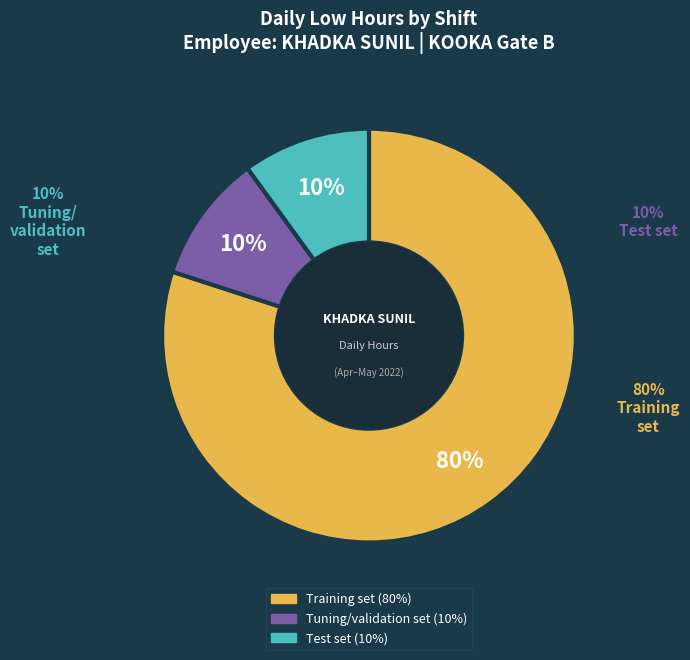

To the nearest percent, what is the difference between the largest and smallest slice percentages?

70%